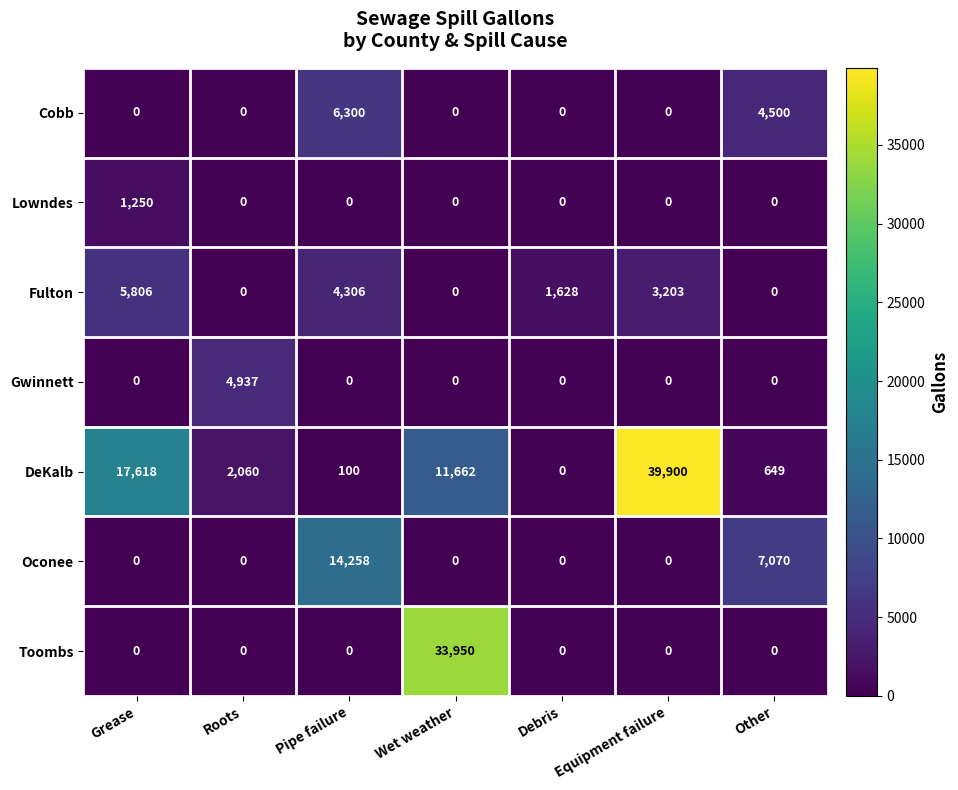

Is it true that Cobb equals 0 at Equipment failure?

True